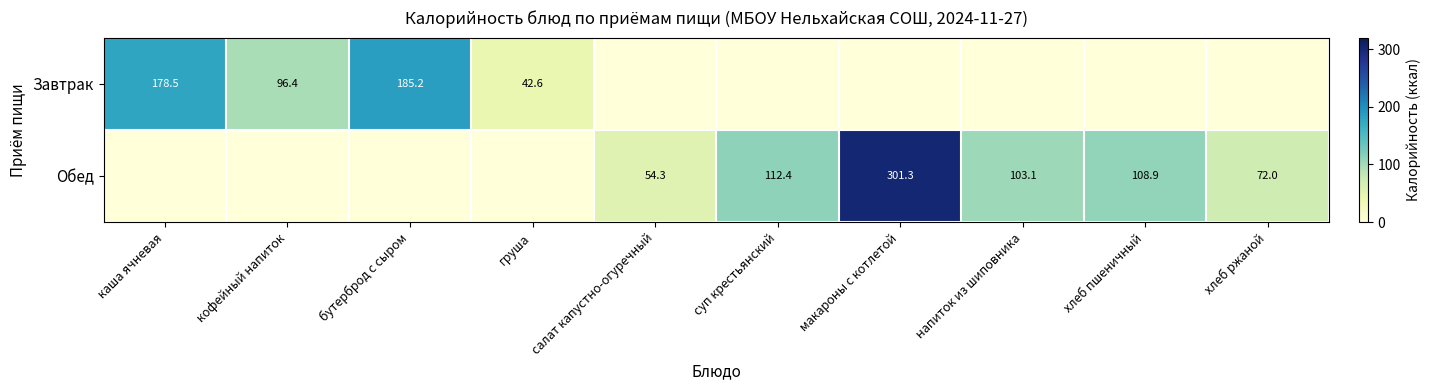

What is the total value across all series at хлеб пшеничный?

108.9